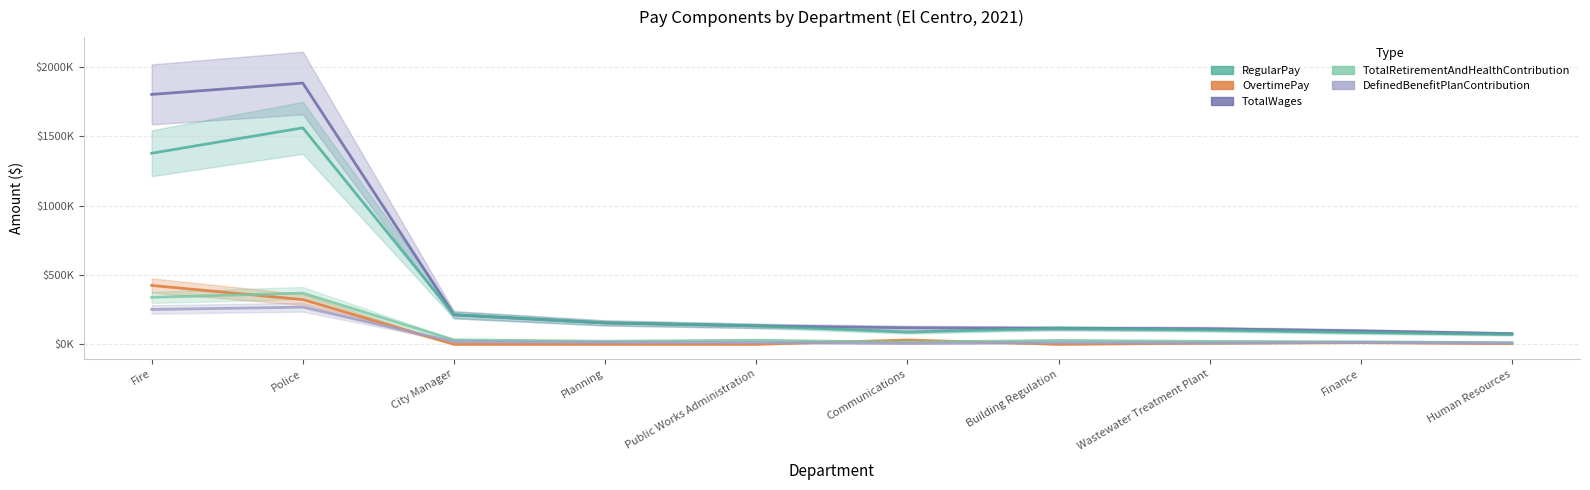

The TotalRetirementAndHealthContribution series shows 21158 at Wastewater Treatment Plant. True or false?

True